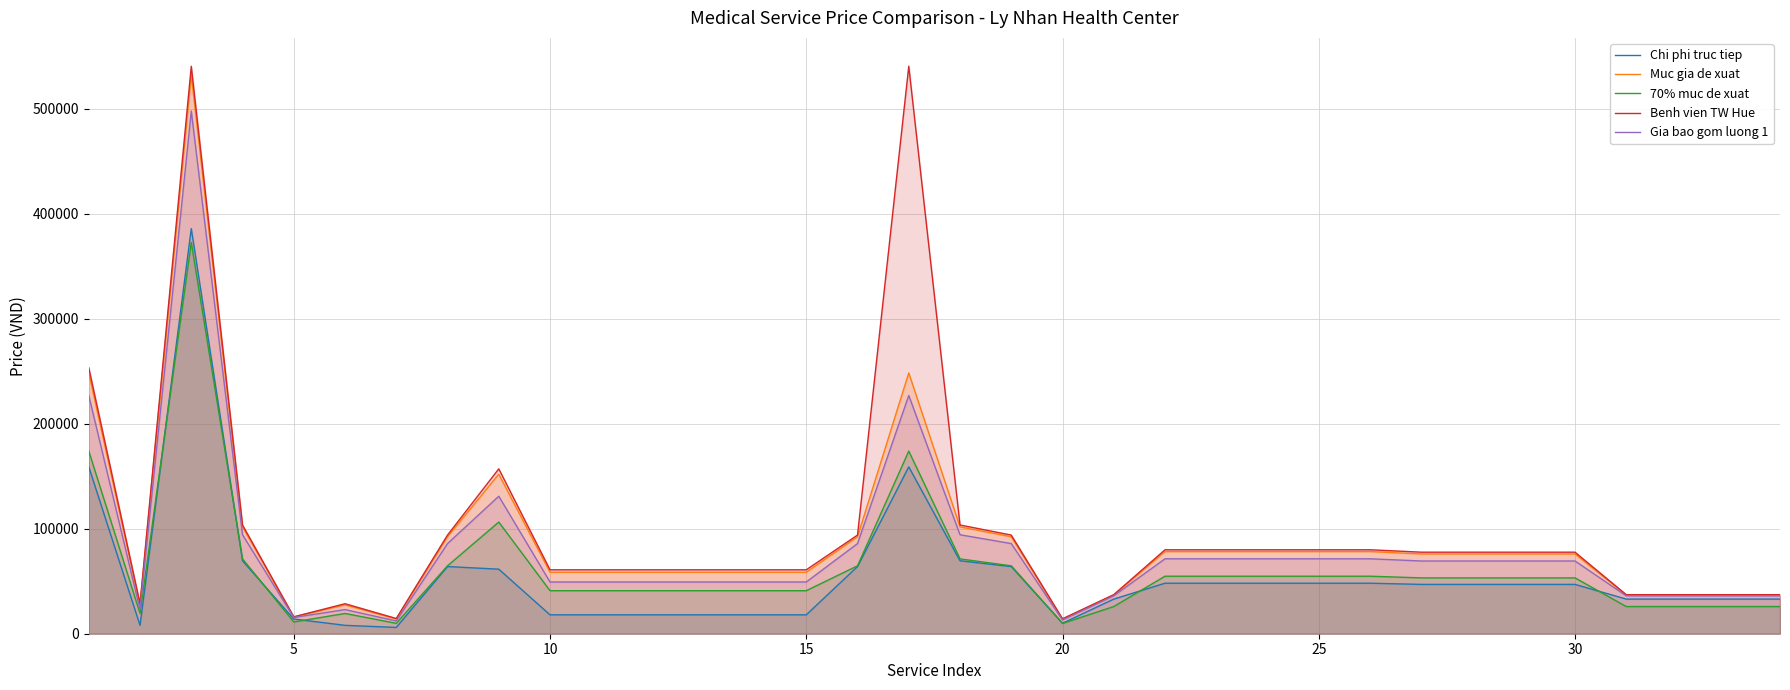

List the series in order of their overall mean, highest first.

Benh vien TW Hue, Muc gia de xuat, Gia bao gom luong 1, 70% muc de xuat, Chi phi truc tiep